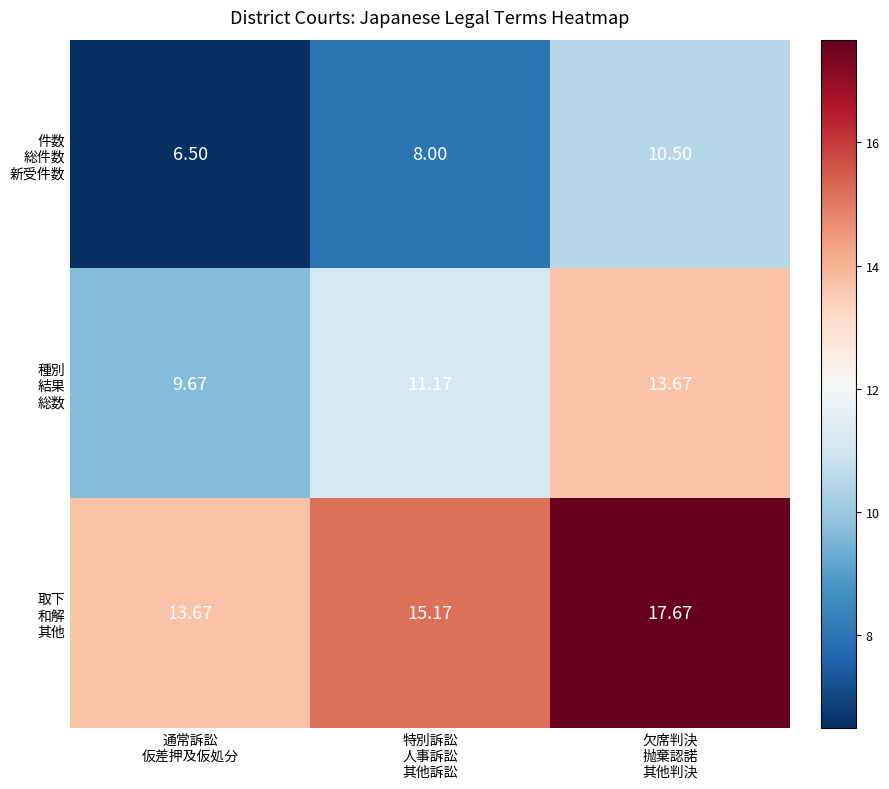

Which label corresponds to the smallest value in the chart?

通常訴訟
仮差押及仮処分